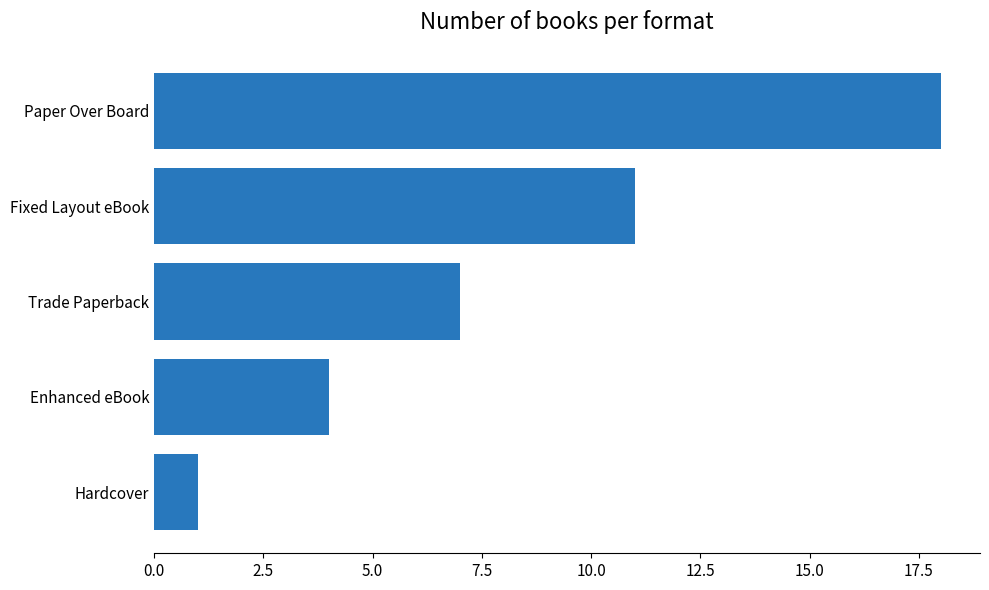

List the labels in order of value, largest first.

Paper Over Board, Fixed Layout eBook, Trade Paperback, Enhanced eBook, Hardcover